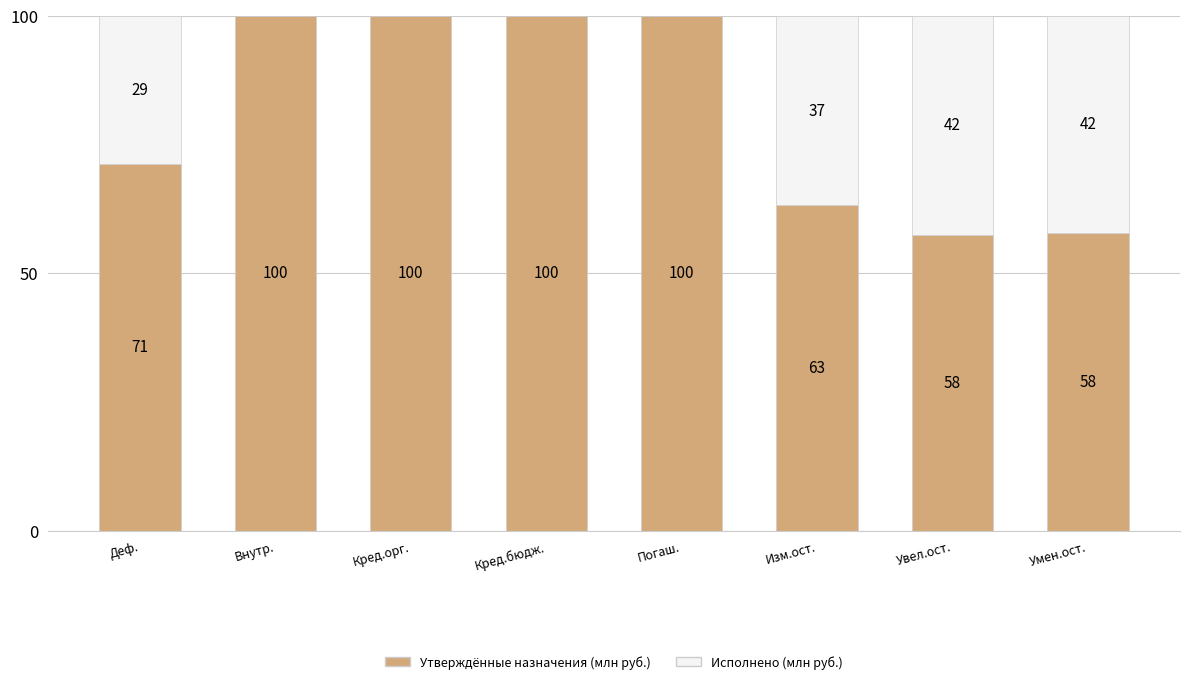

What value does the Утверждённые назначения (млн руб.) series have at Кред.бюдж.?

100.0